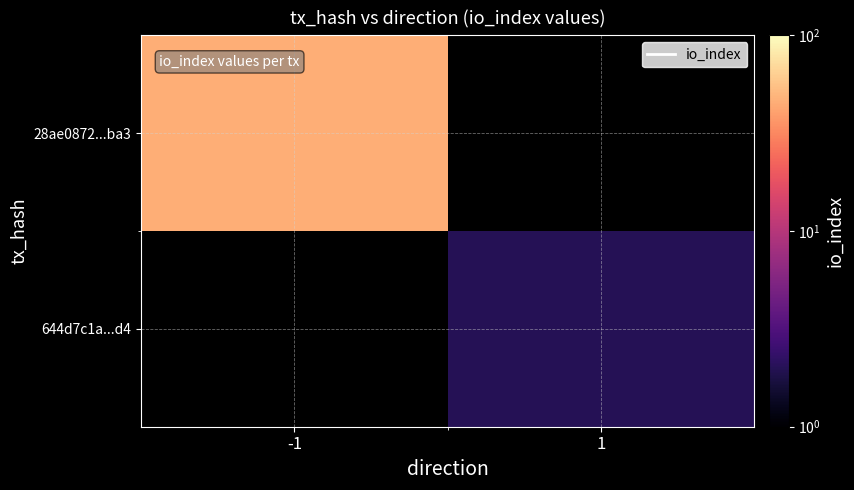

The 28ae0872...ba3 series shows 46.0 at -1. True or false?

True